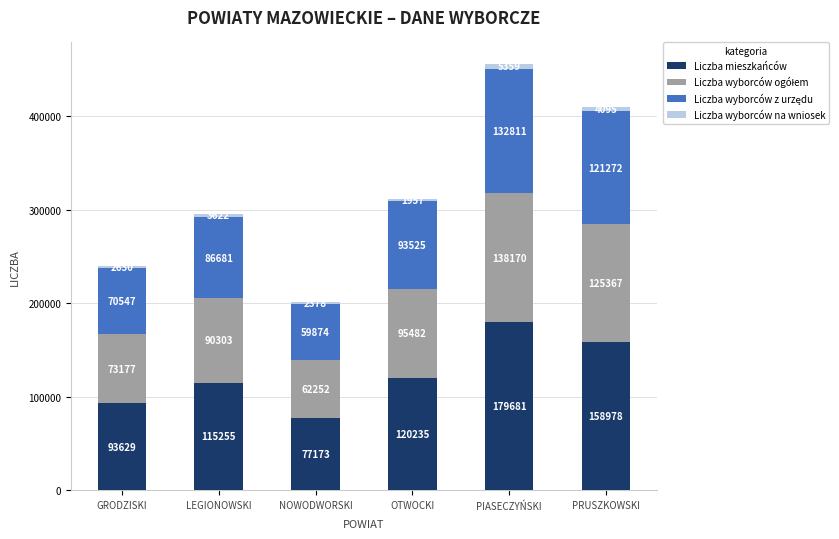

At which label does Liczba mieszkańców reach its minimum?

NOWODWORSKI